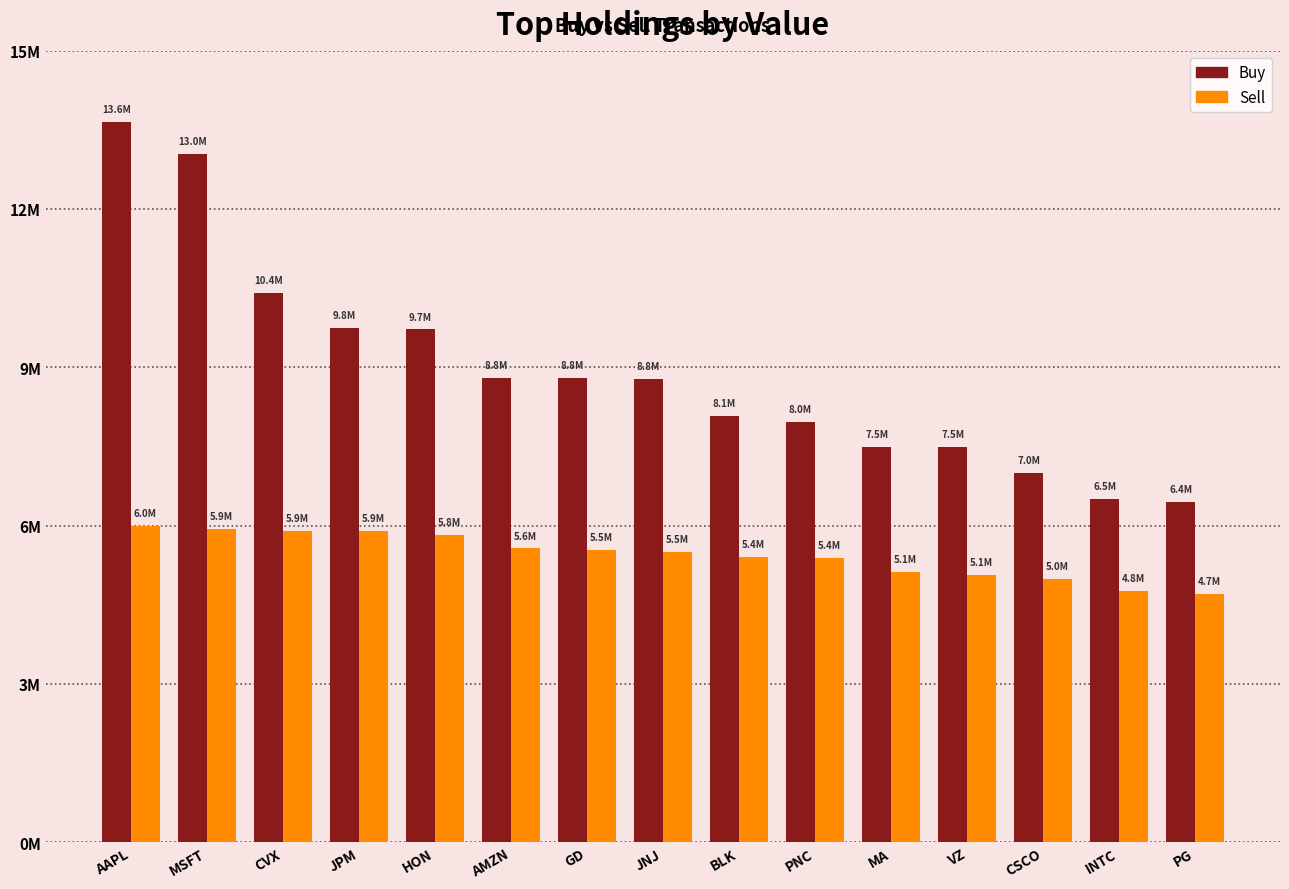

What are all the series names shown in the legend?

Buy, Sell